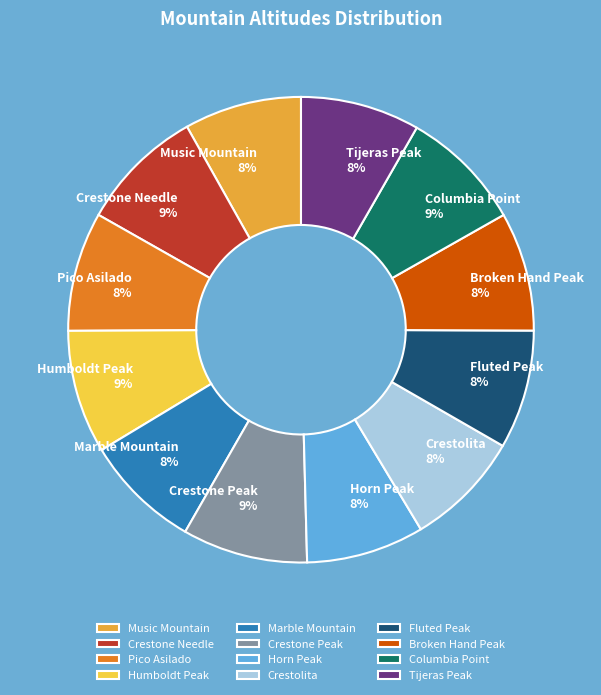

Is it true that Tijeras Peak is 8% of the pie?

True